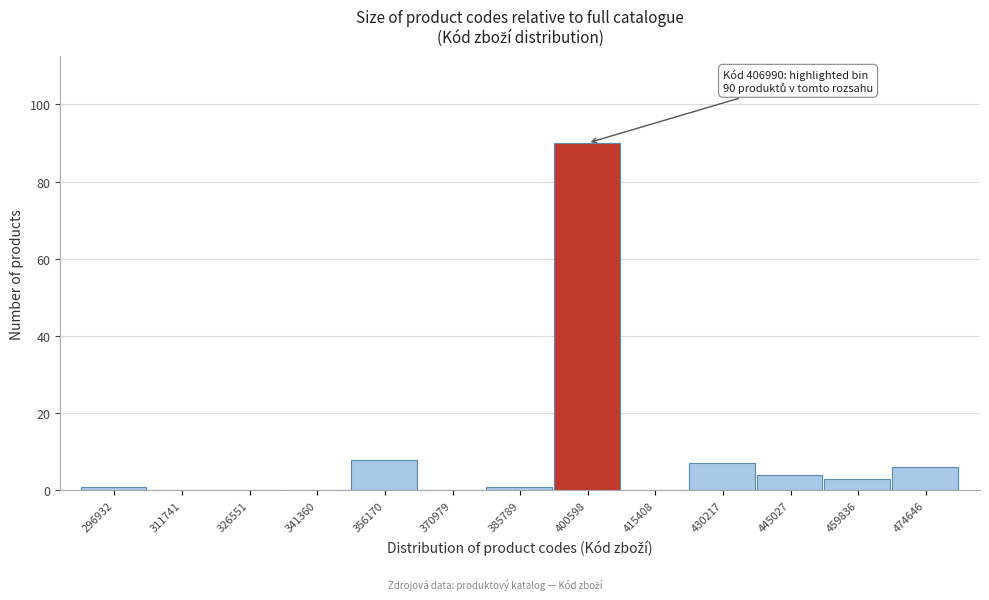

Reading right to left, extract all data points from this chart.

474646=6	459836=3	445027=4	430217=7	415408=0	400598=90	385789=1	370979=0	356170=8	341360=0	326551=0	311741=0	296932=1